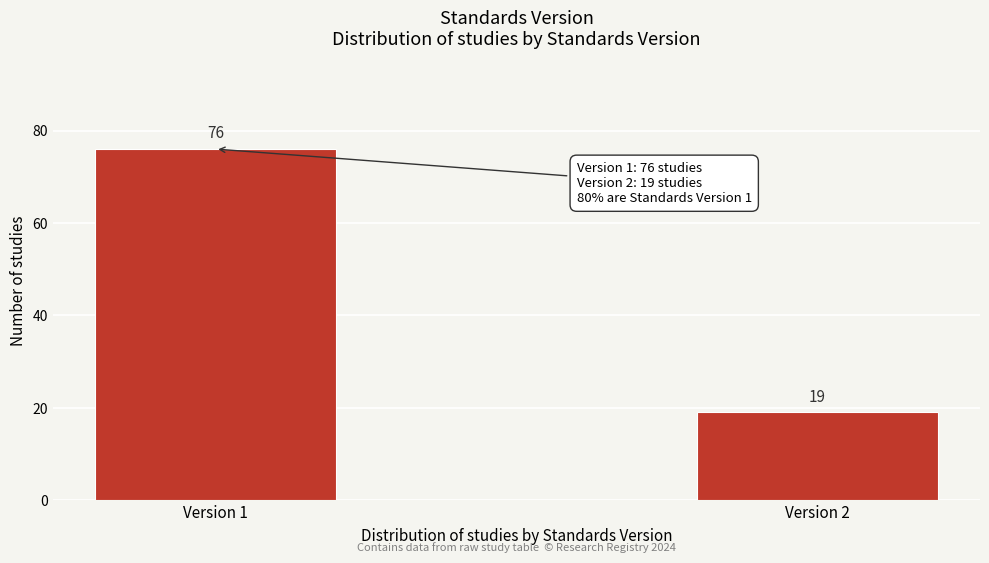

Reading right to left, what are all the values shown in this chart?

19	76